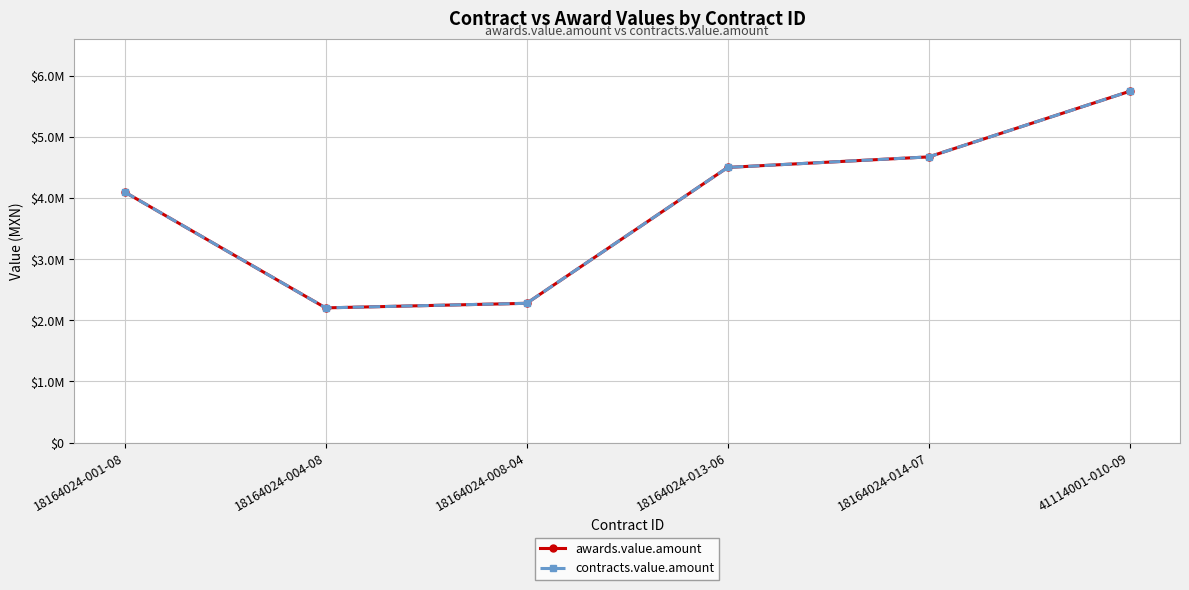

Is this an area chart (filled region under the line)?

No